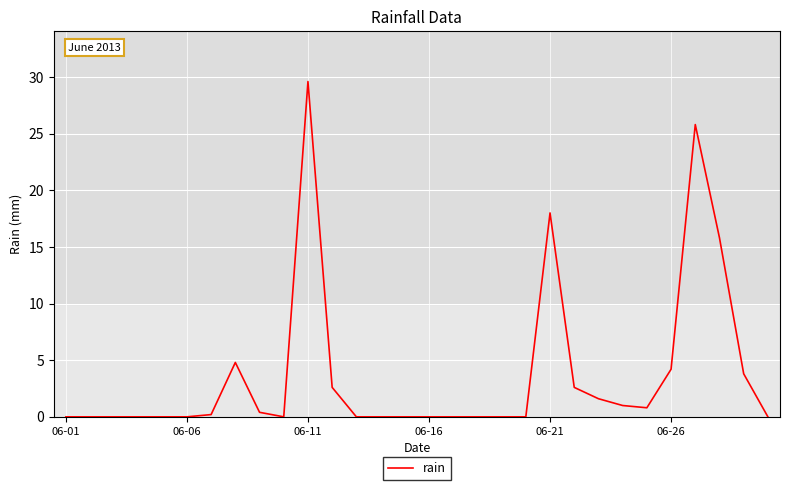

What is the maximum value shown in the chart?

29.6